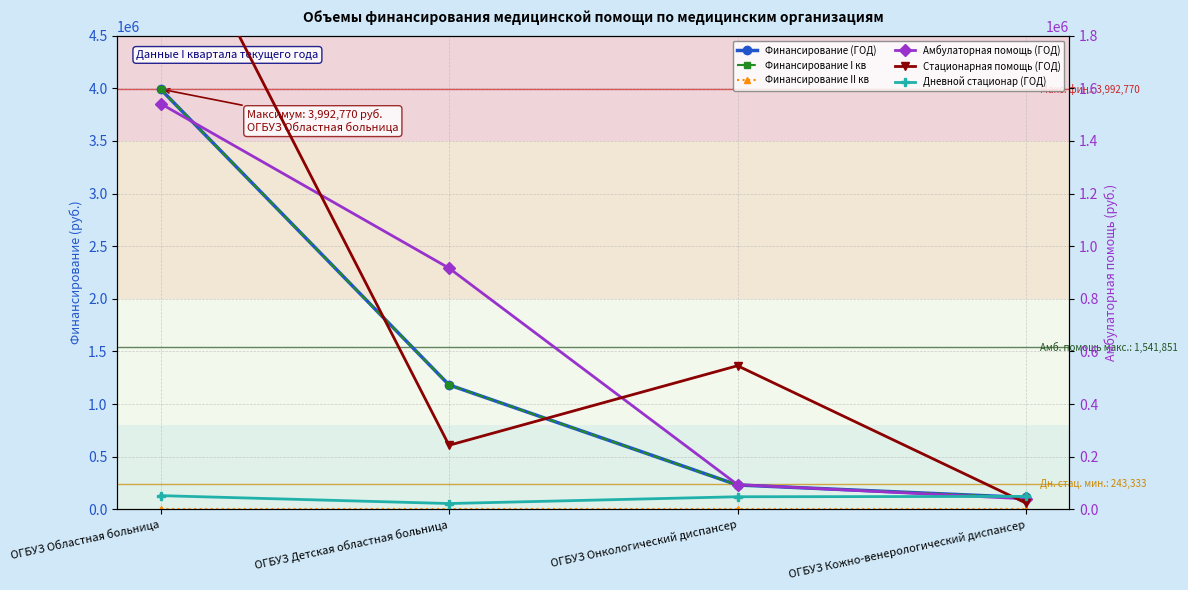

Reading left to right, what are all the values shown in this chart?

Финансирование (ГОД): 3992770	1181884	230838	112177
Финансирование I кв: 3992770	1181884	230838	112177
Финансирование II кв: 0	0	0	0
Амбулаторная помощь (ГОД): 1541851	916653	93703	39714
Стационарная помощь (ГОД): 2381996	243333	545624	23522
Дневной стационар (ГОД): 51860	21898	47651	48941